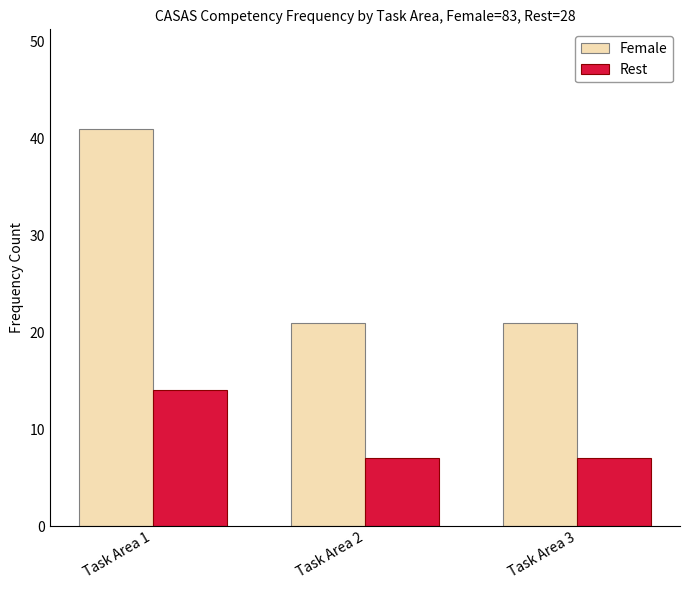

Is it true that Rest equals 7 at Task Area 2?

True